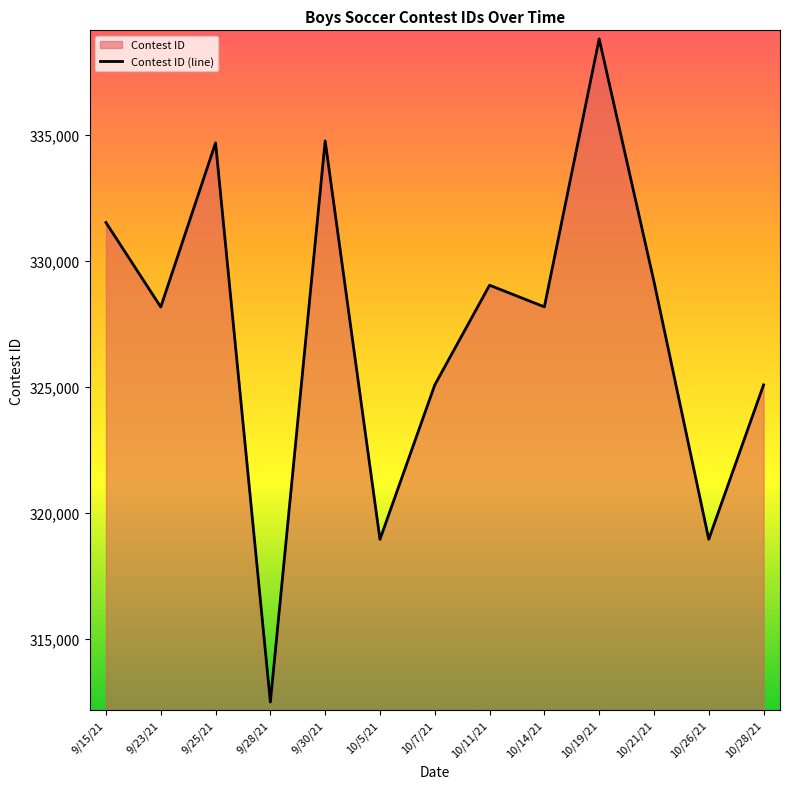

What is the value of the 9th point from the left?

328177